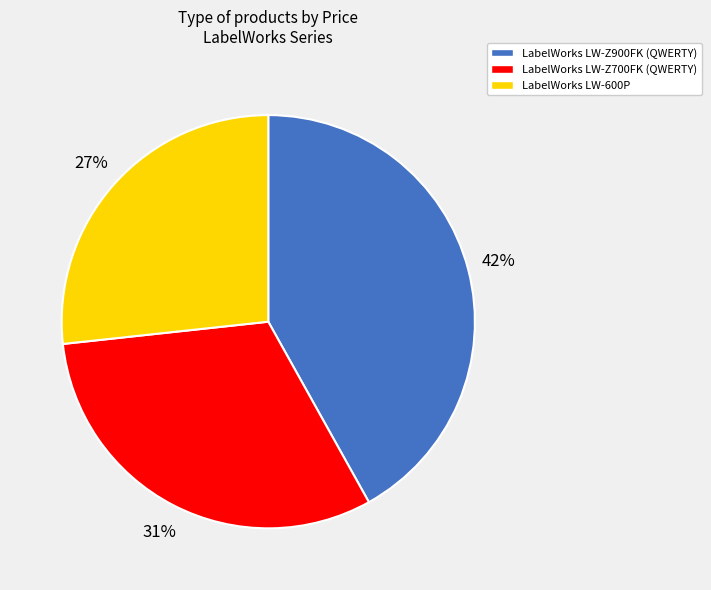

To the nearest percent, what percentage of the pie is LabelWorks LW-600P?

27%